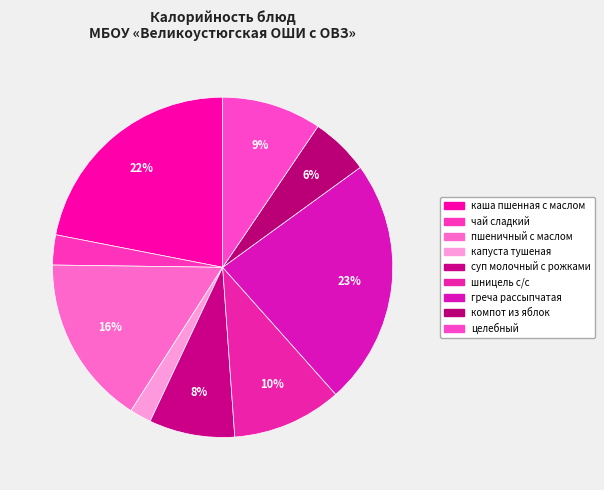

Combined, do каша пшенная с маслом and капуста тушеная account for over 50%?

No